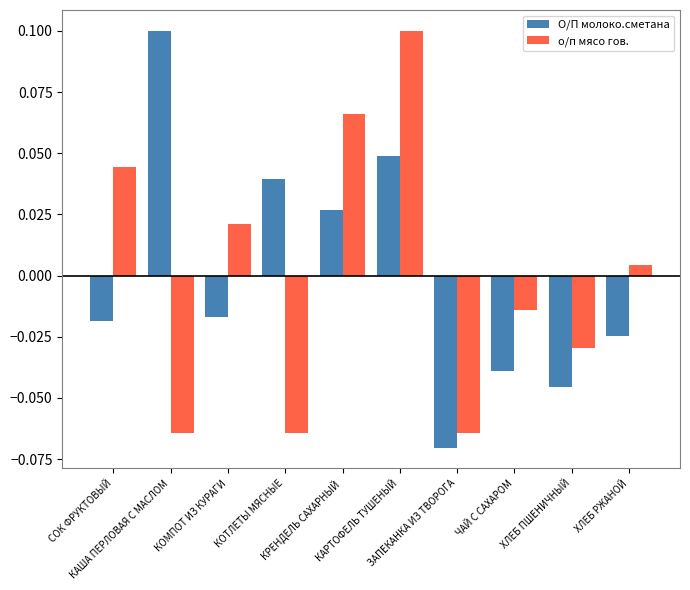

What are all the series names shown in the legend?

О/П молоко.сметана, о/п мясо гов.